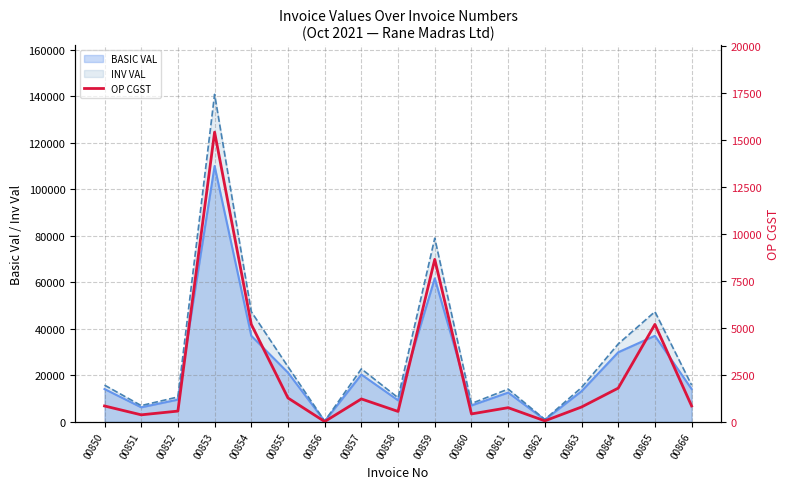

What is the value of the 7th point from the left?

18.0